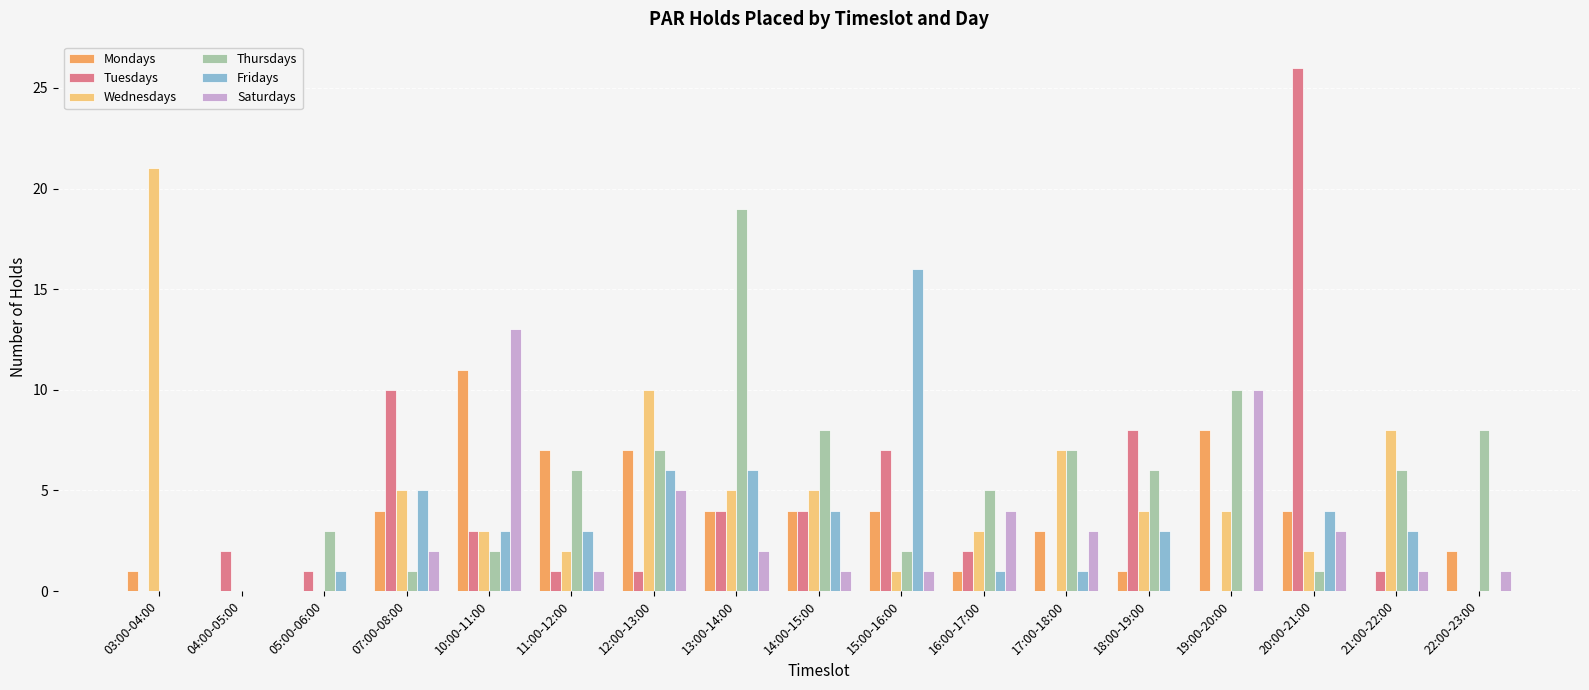

How many groups of bars are there?

17